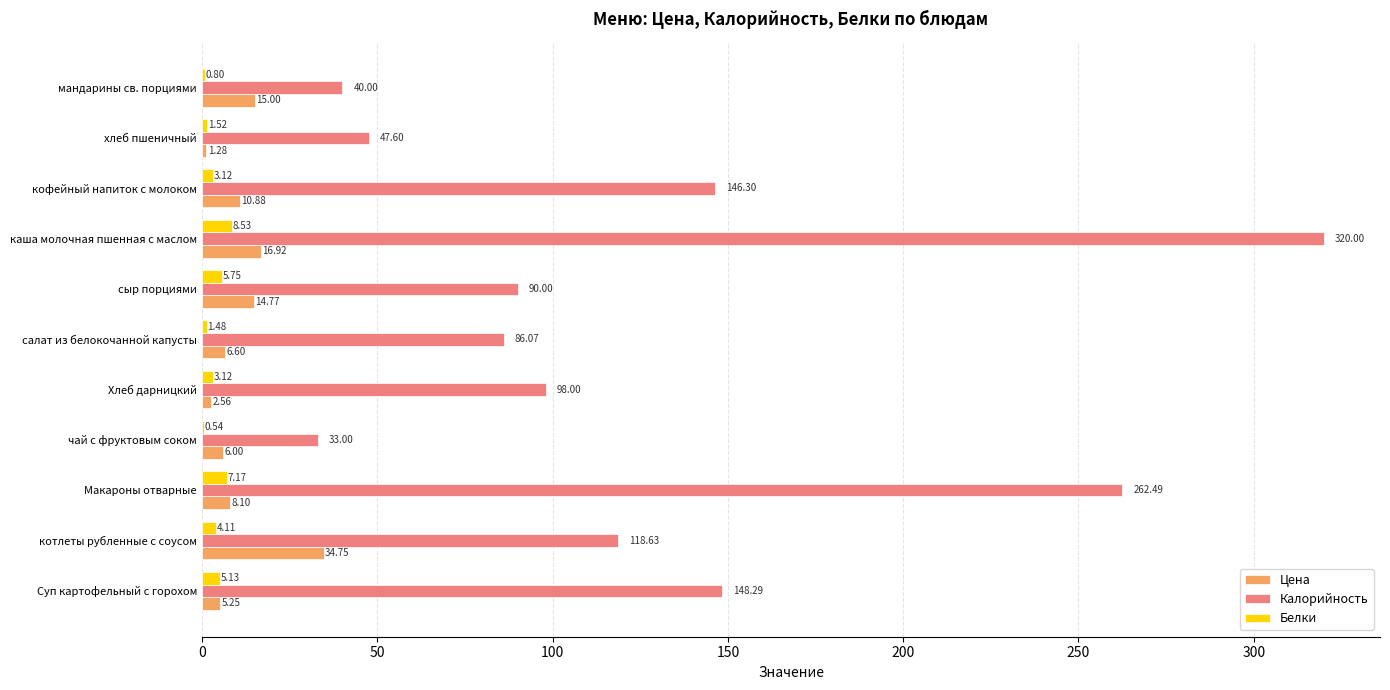

What is the sum of all Калорийность values?

1390.4